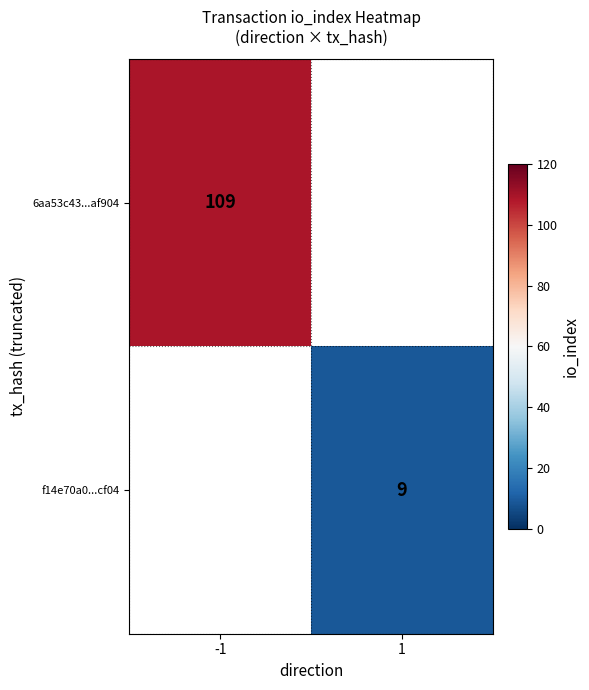

What is the minimum value shown in the chart?

9.0